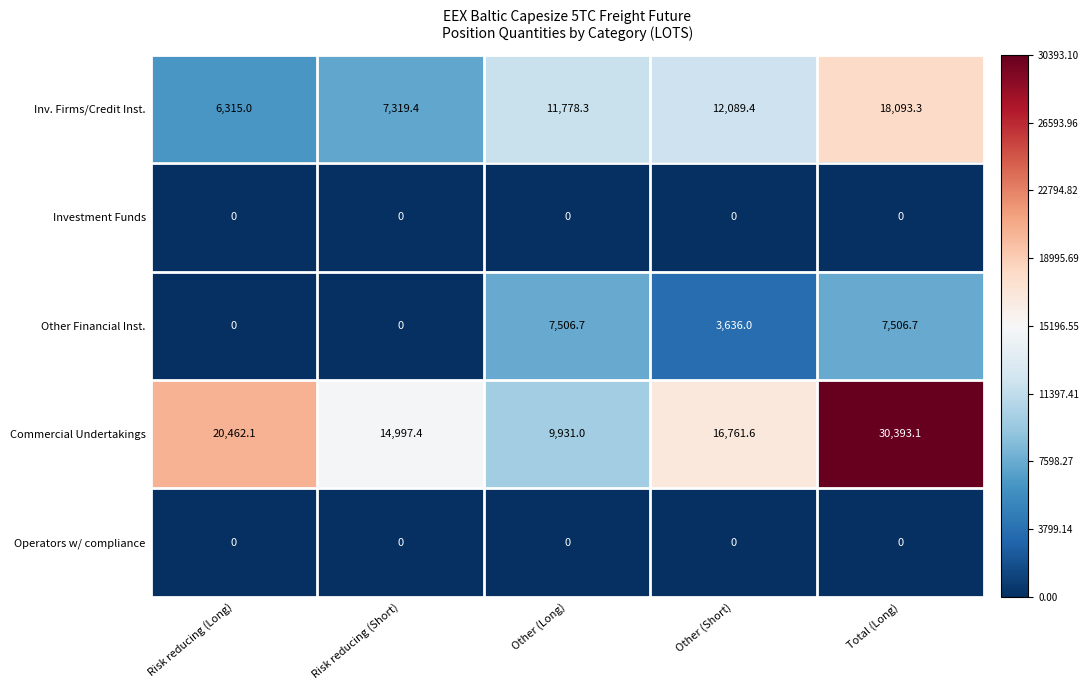

Which series has the largest range (max minus min)?

Commercial Undertakings